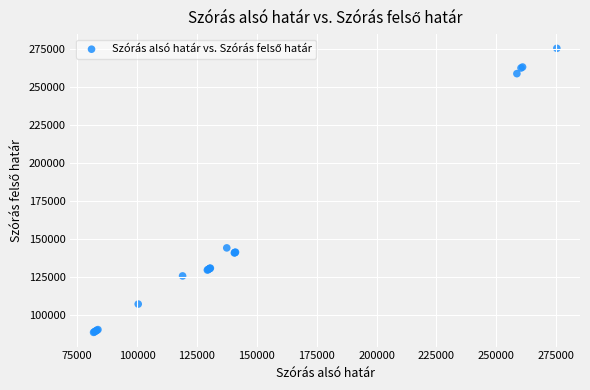

What Y value in the scatter plot is closest to 181778?

143898